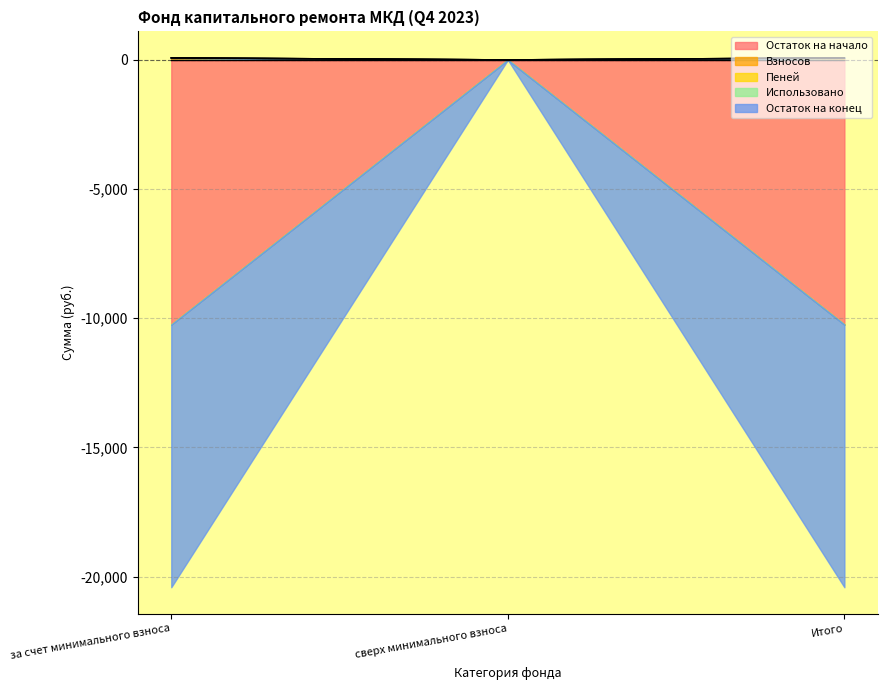

Where is Пеней nearest to the value 35?

сверх минимального взноса